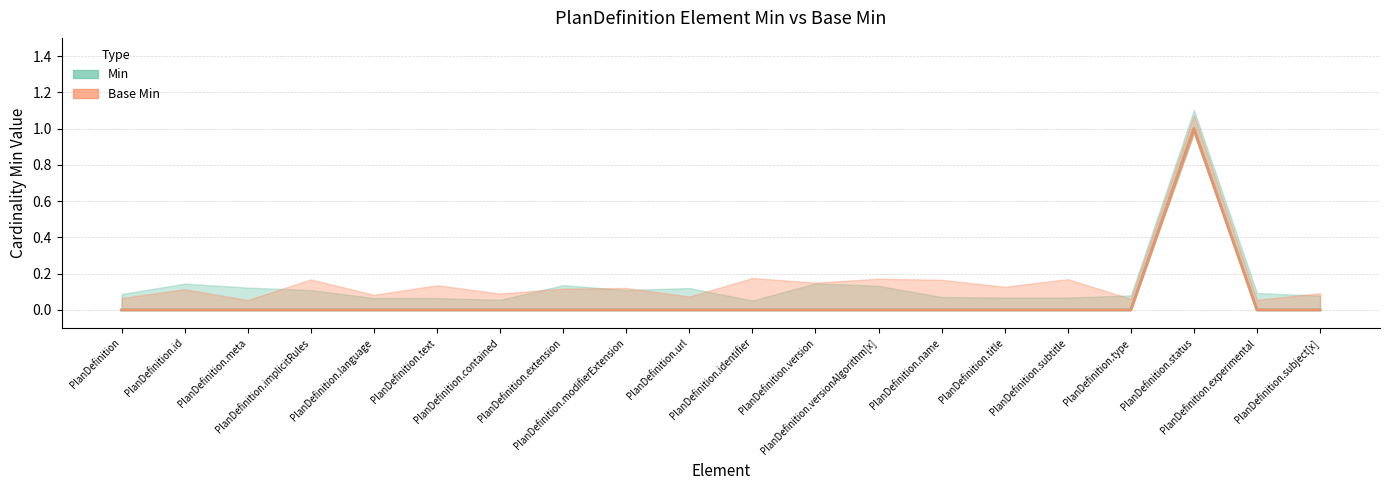

True or false: Base Min and Min intersect in this chart.

False